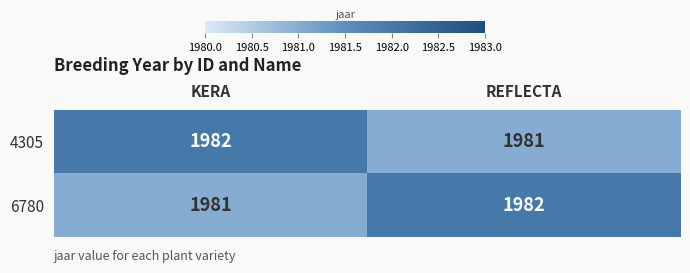

What is the total value across all series at REFLECTA?

3963